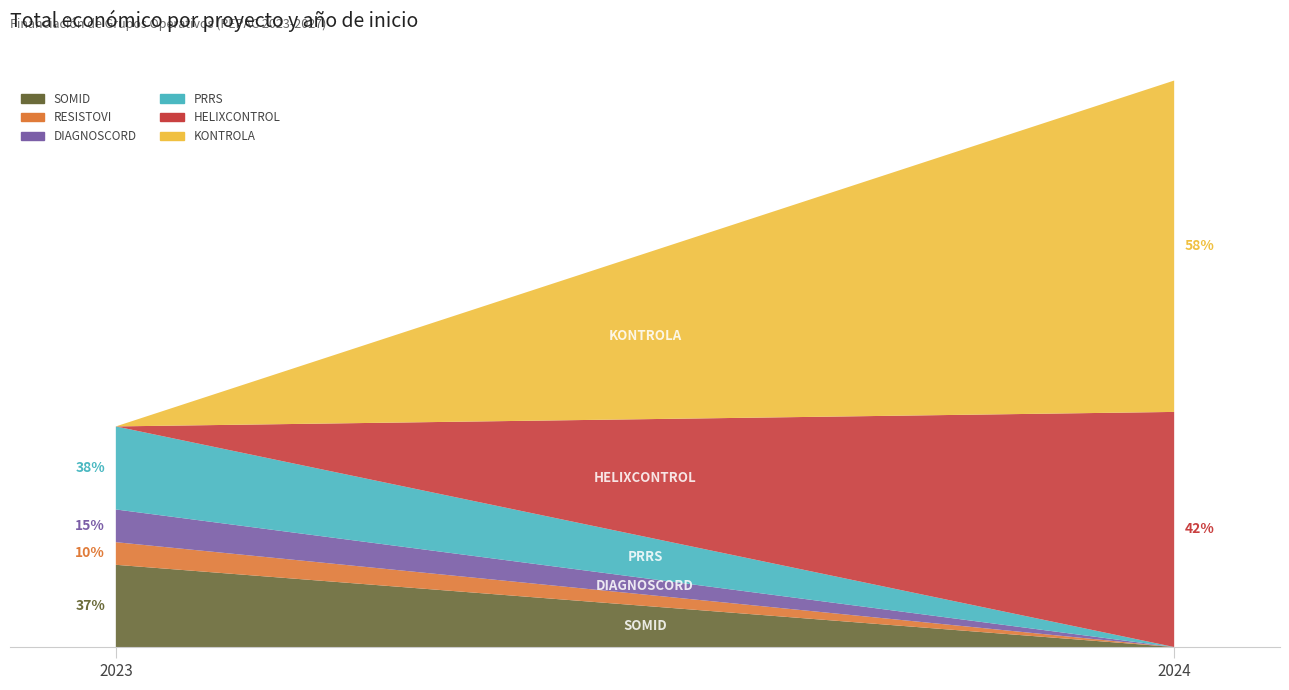

Reading left to right, transcribe all the data shown in this chart.

2023=148534	2023=40876	2023=59106	2023=150000	2024=424720	2024=598597